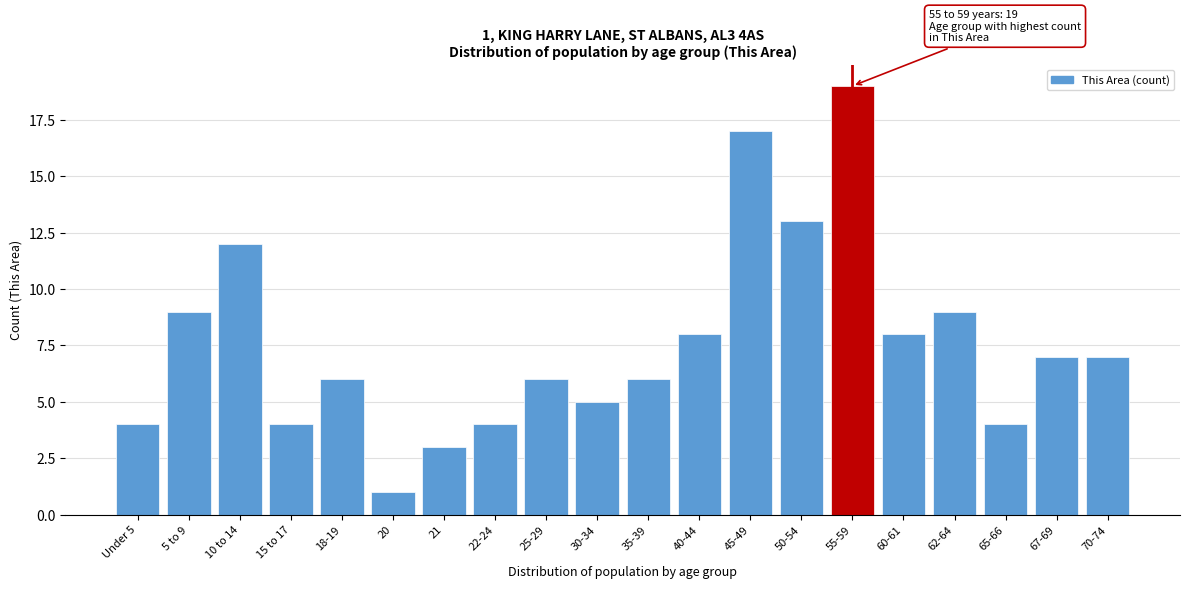

Reading left to right, transcribe all the data shown in this chart.

4	9	12	4	6	1	3	4	6	5	6	8	17	13	19	8	9	4	7	7